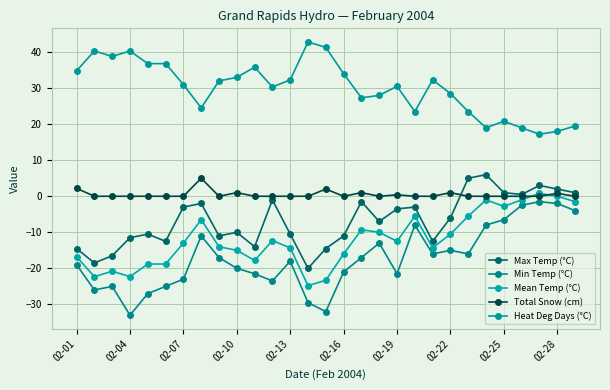

What is the difference between the maximum and minimum values in the Max Temp (°C) series?

26.0